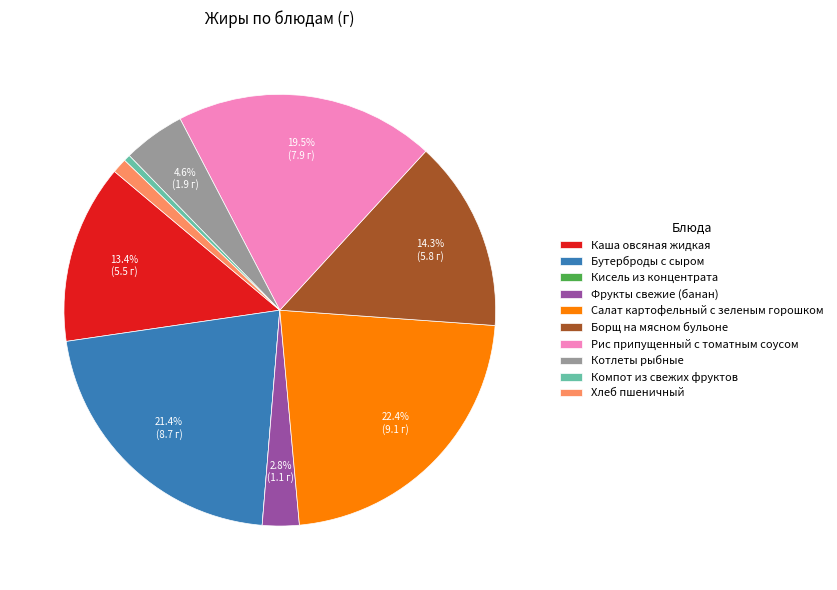

Which category has the biggest portion of the pie?

Салат картофельный с зеленым горошком